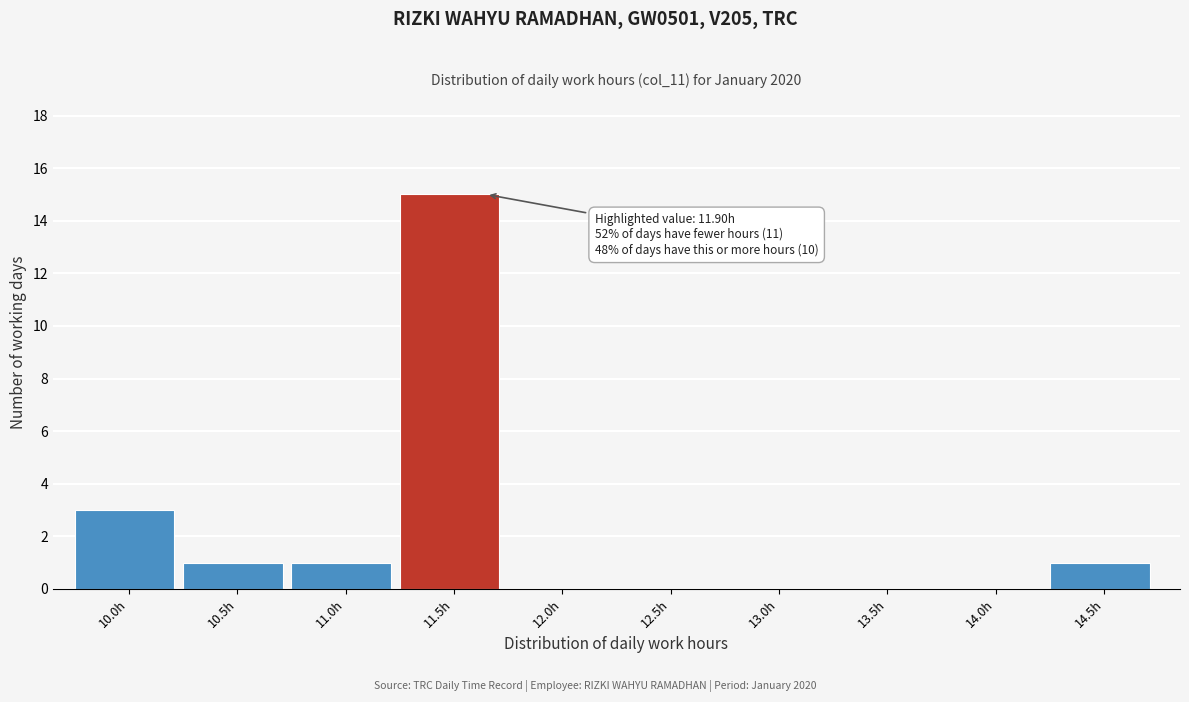

Reading right to left, what are all the values shown in this chart?

14.5h=1	14.0h=0	13.5h=0	13.0h=0	12.5h=0	12.0h=0	11.5h=15	11.0h=1	10.5h=1	10.0h=3